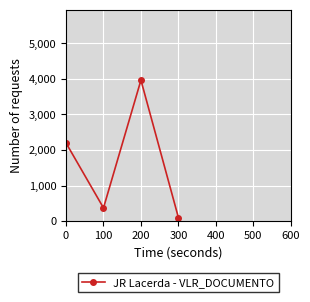

What is the maximum value shown in the chart?

3963